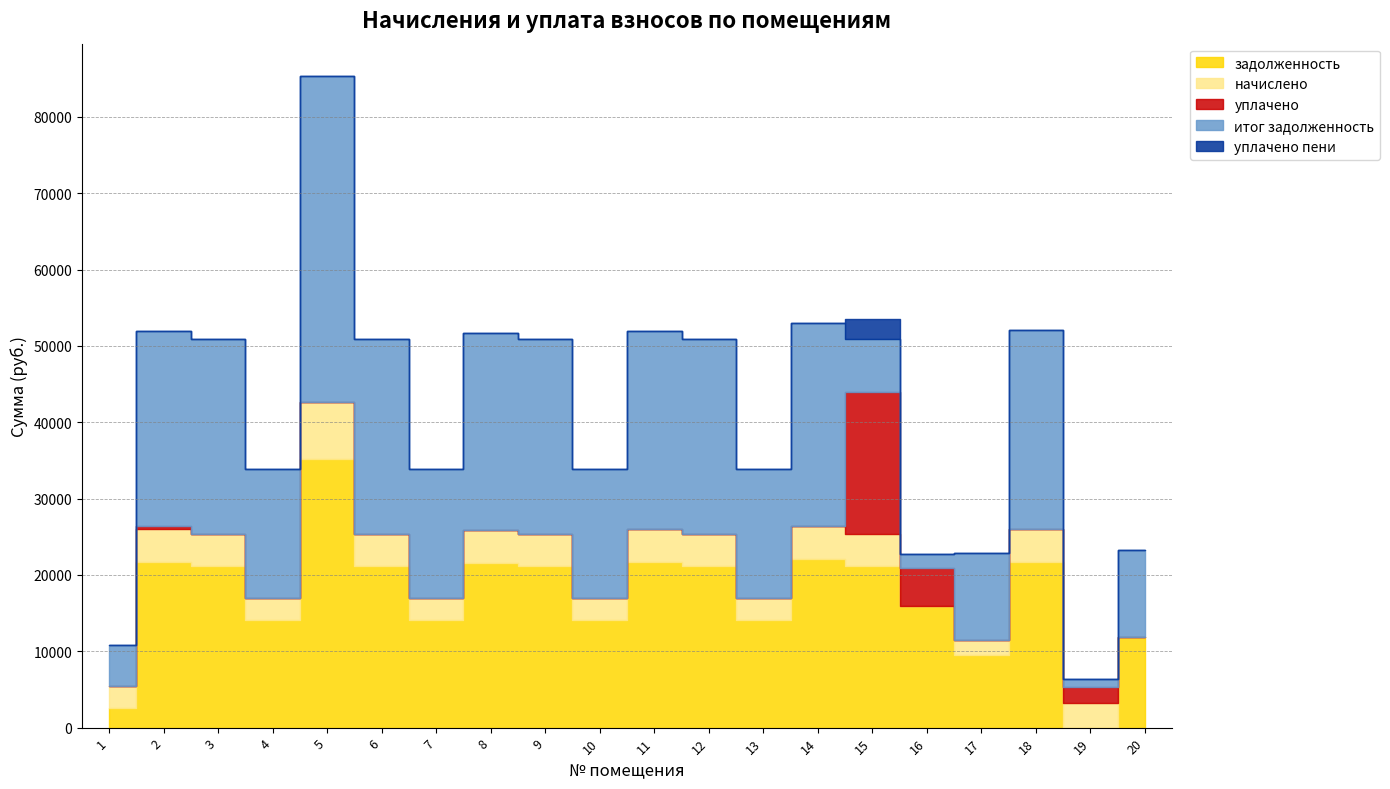

Rank the series by their maximum value, from highest to lowest.

итог задолженность, задолженность, уплачено, начислено, уплачено пени